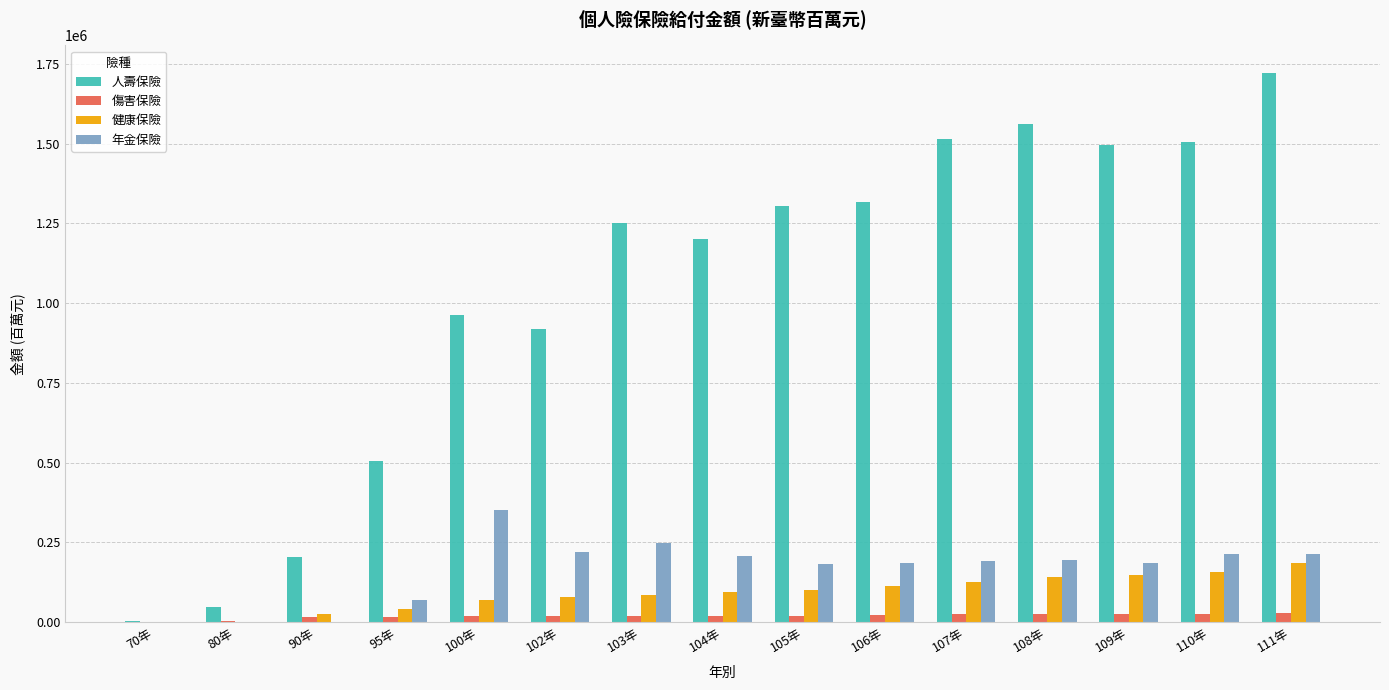

Which series has the largest range (max minus min)?

人壽保險